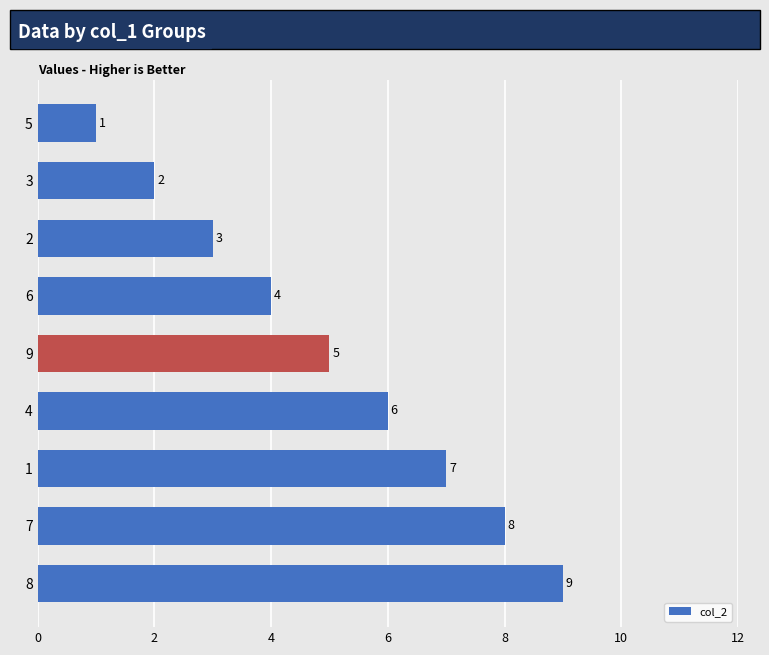

What is the average value?

5